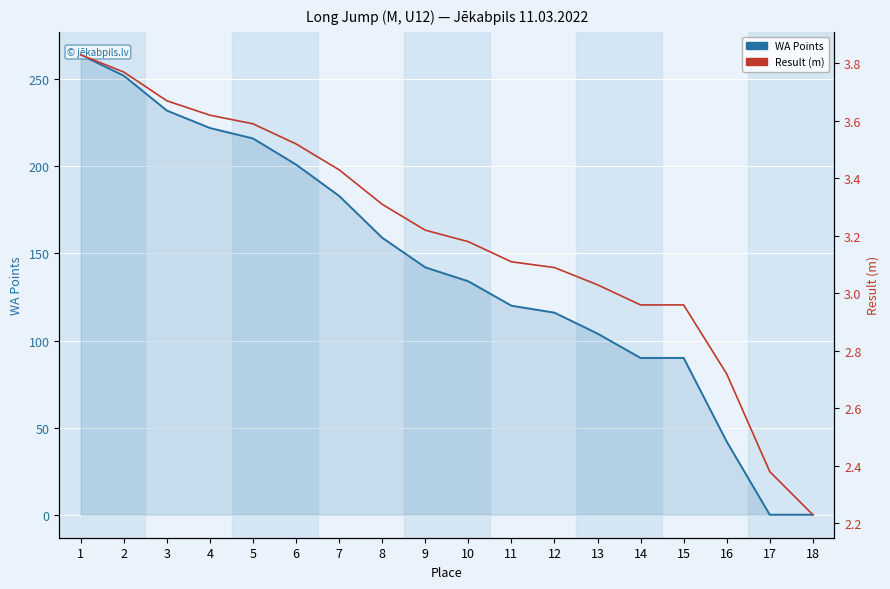

What is the difference between the second highest and second lowest values in the WA Points series?

252.0